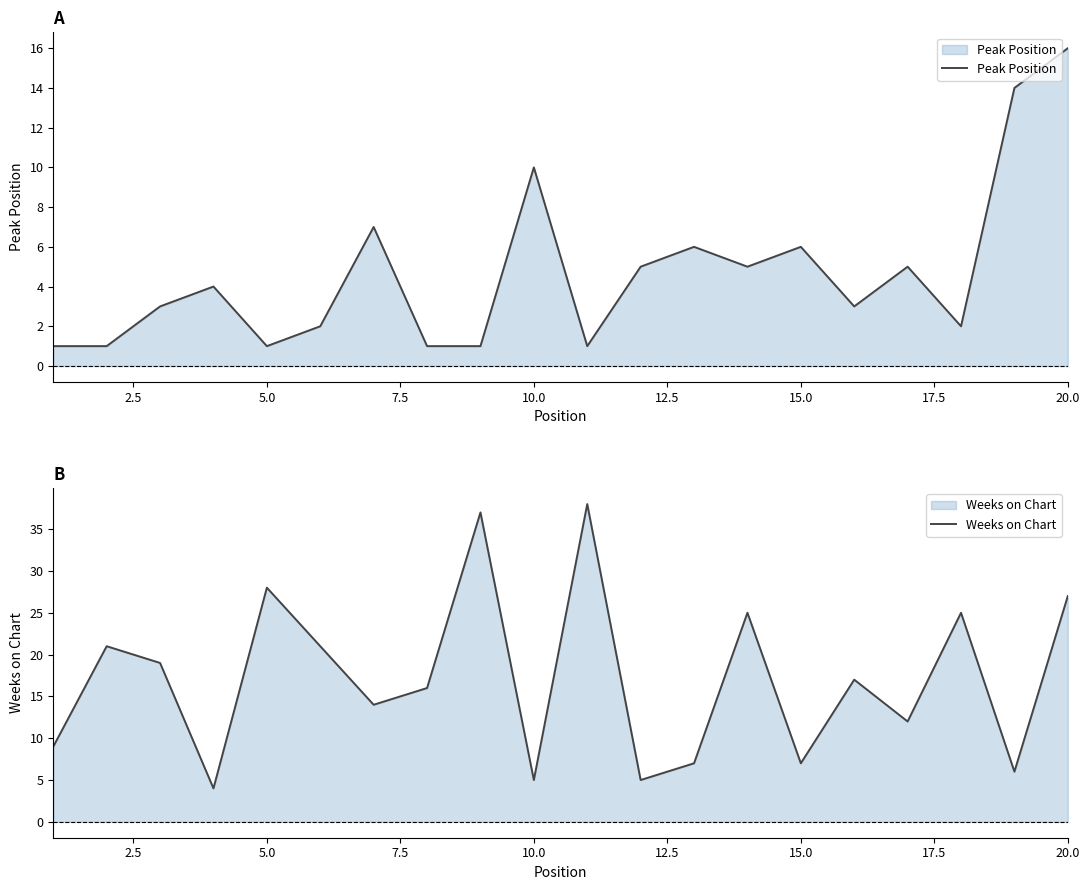

What is the highest value of the Peak Position series?

16